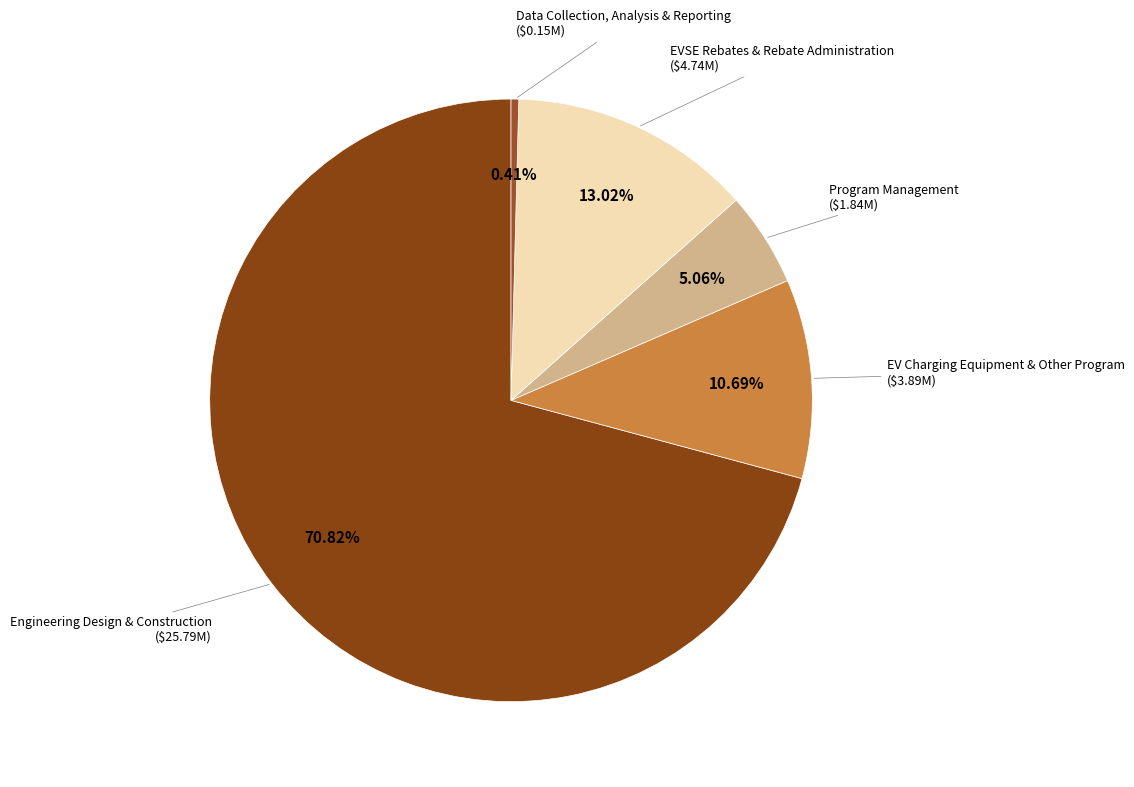

What portion of the pie excludes Program Management?

94.9%